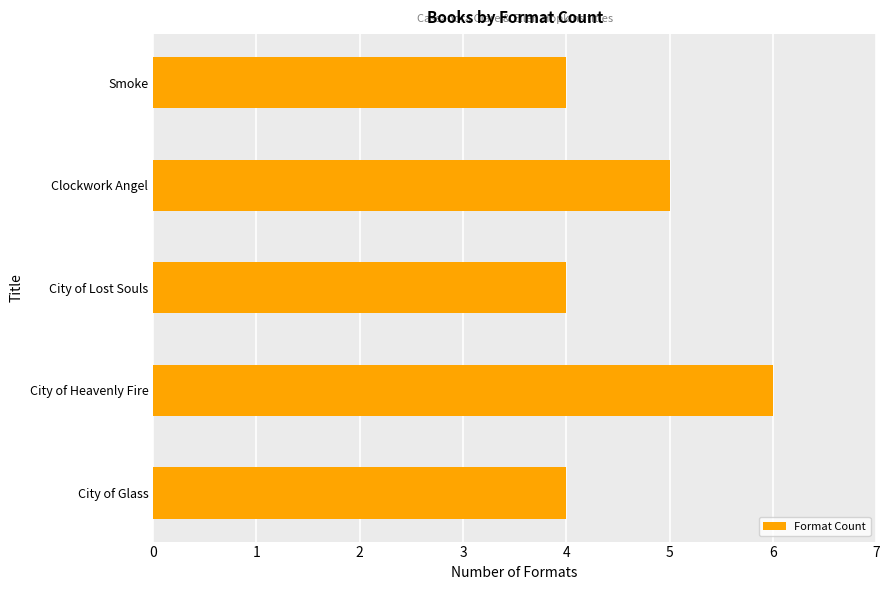

Where is the data nearest to the value 5?

Clockwork Angel